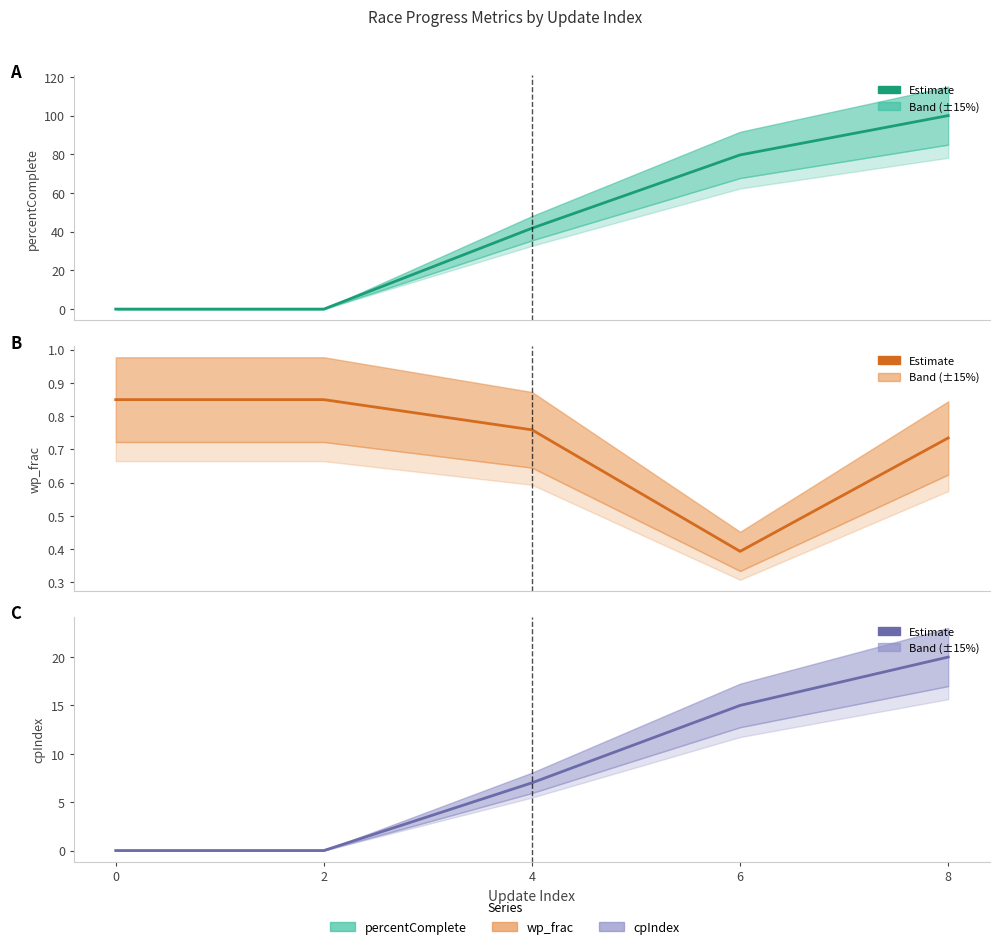

True or false: cpIndex and percentComplete intersect in this chart.

False